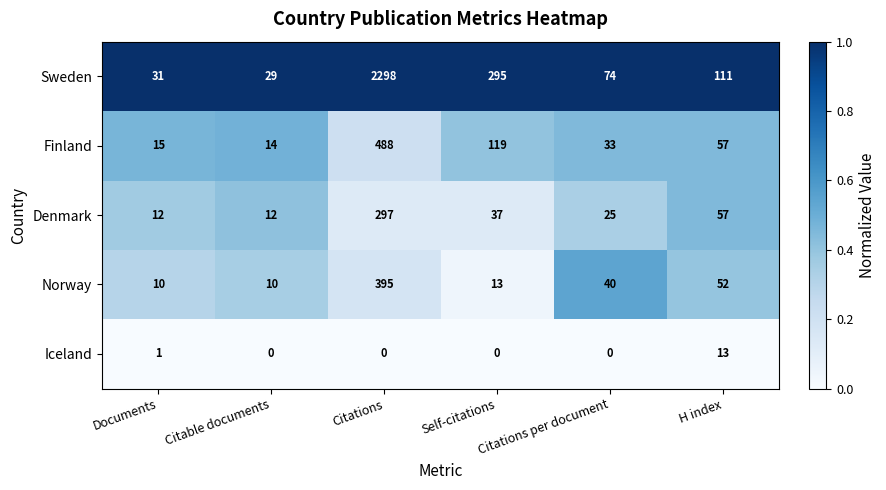

Is it true that Denmark equals 12 at Citable documents?

True